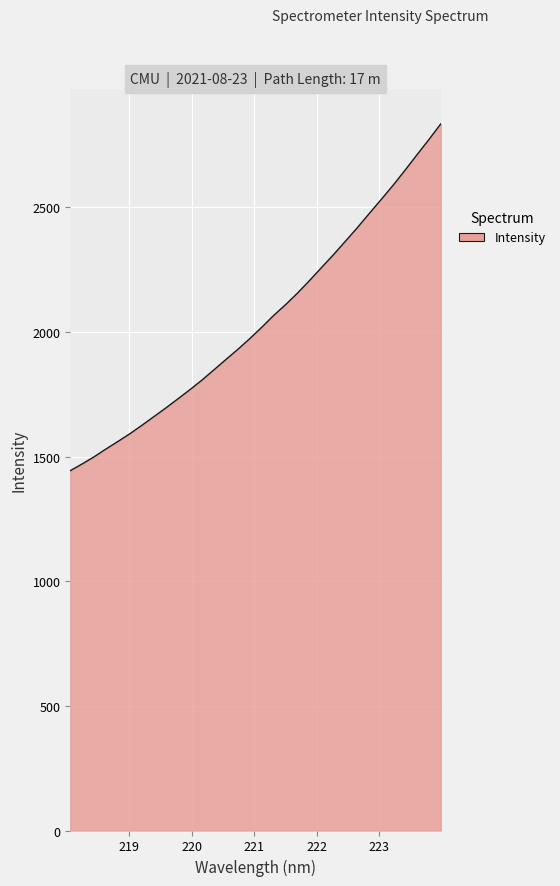

What is the greatest value displayed?

2834.9